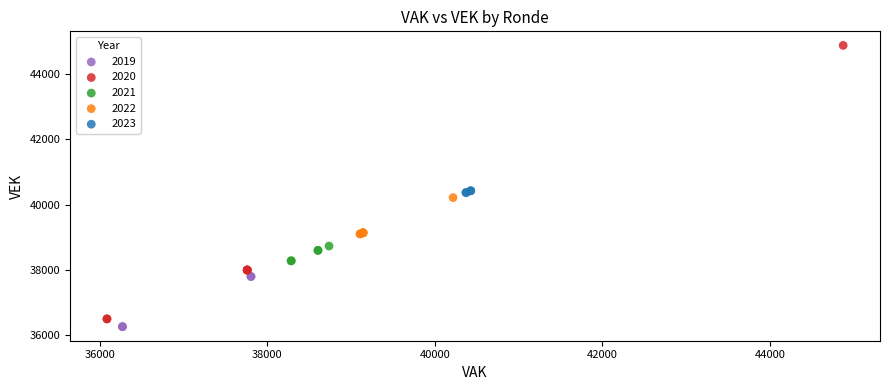

Which series contains the highest Y value?

2020